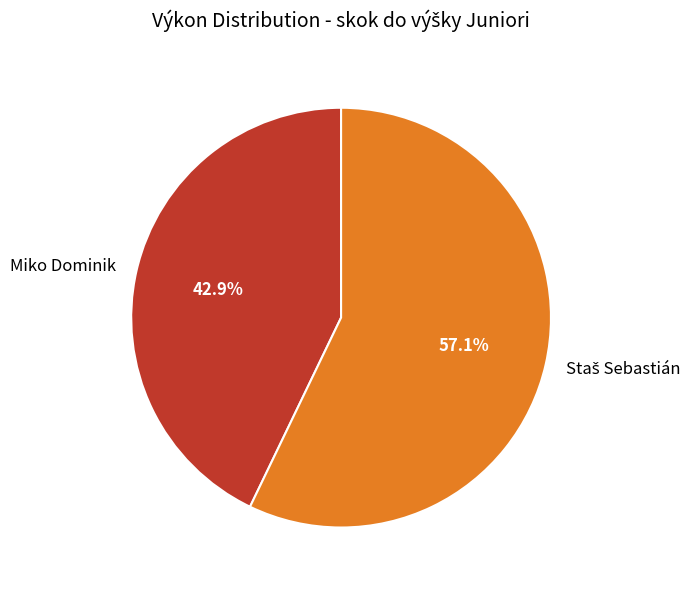

To the nearest percent, what portion does Miko Dominik represent?

43%